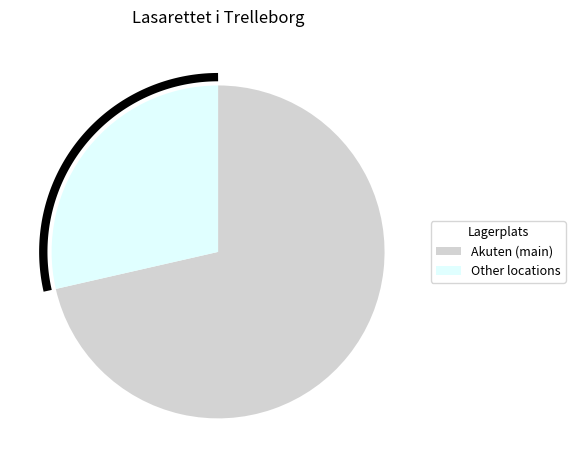

Is it true that Akuten, Hjärtavd is 1% of the pie?

False